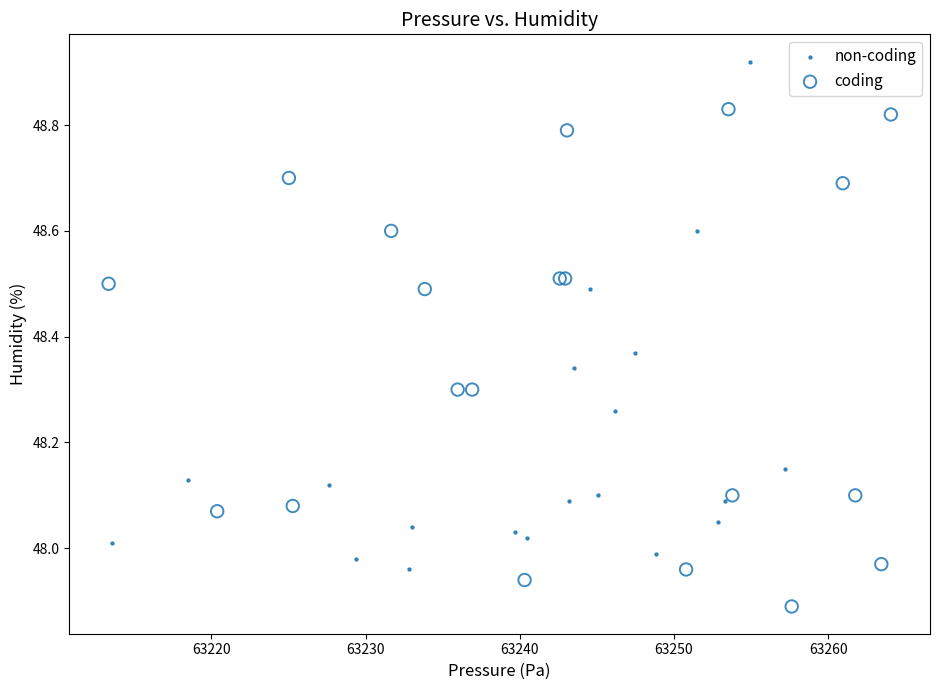

What are all the series names shown in the legend?

non-coding, coding